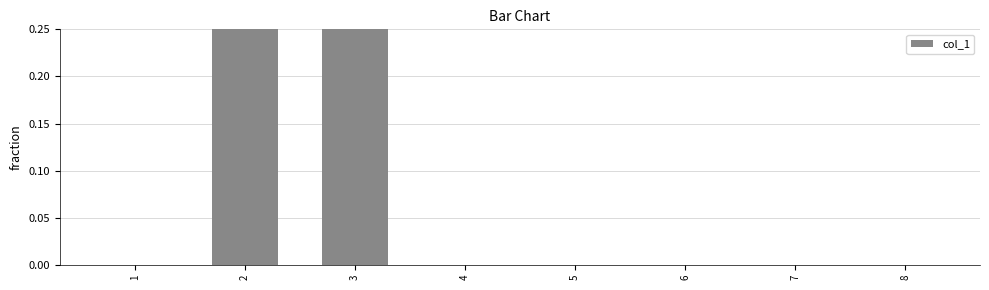

List the labels in order of value, smallest first.

1, 4, 5, 6, 7, 8, 2, 3